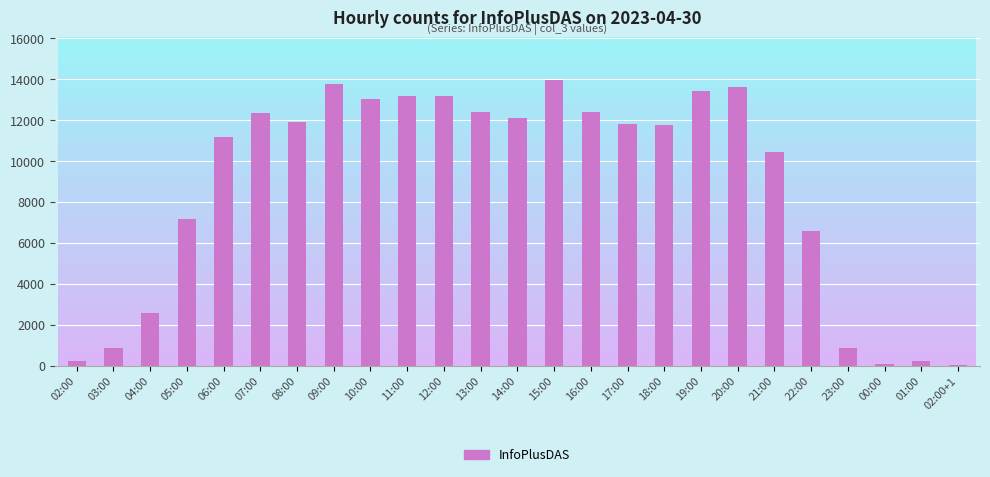

At which label is the value closest to 6983?

05:00